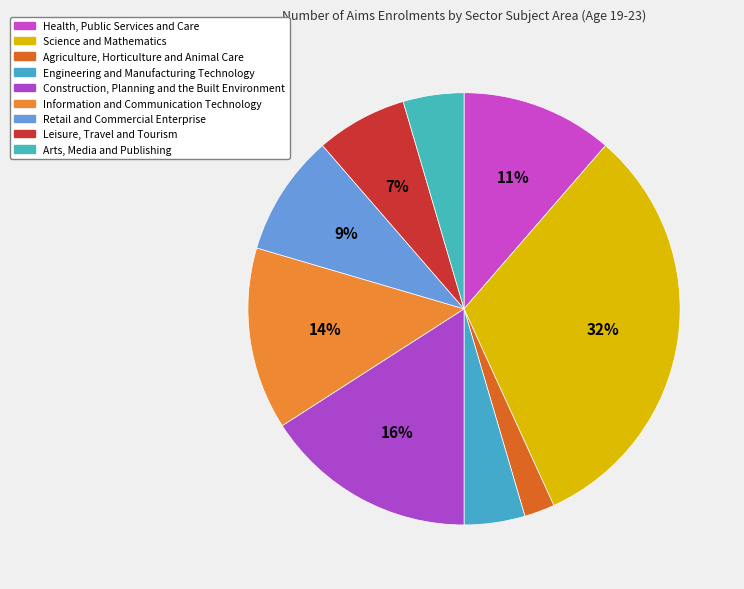

How many segments does this pie chart have?

9